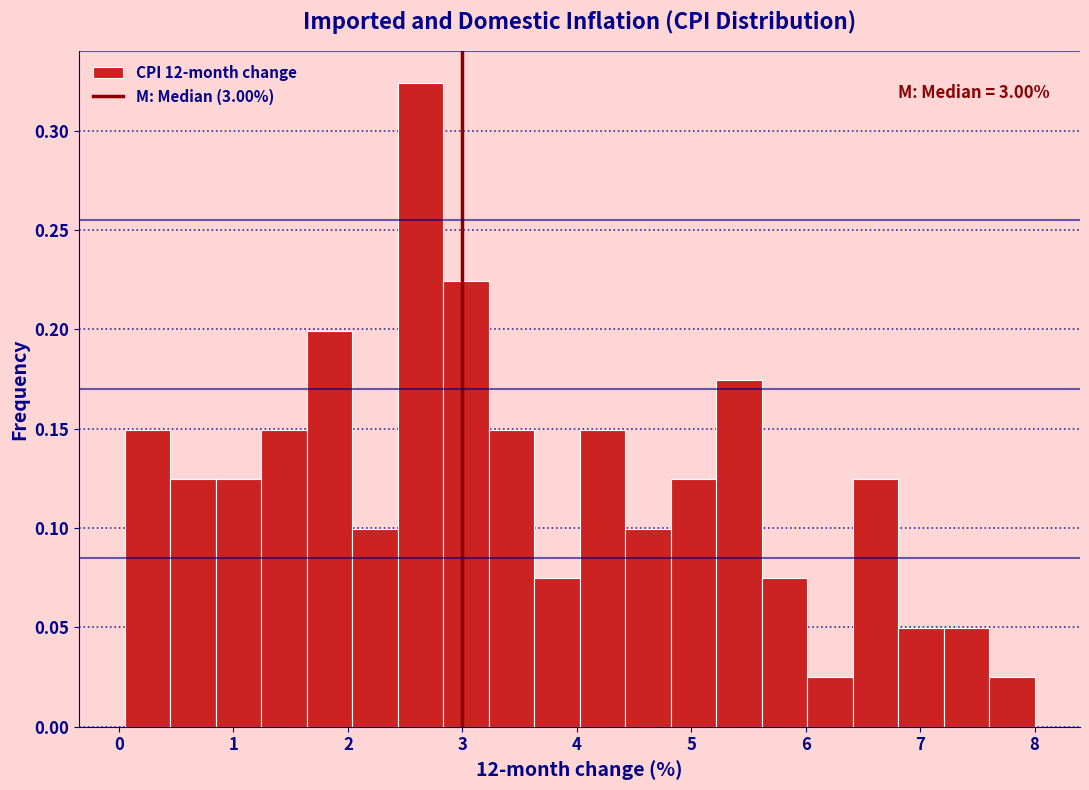

Read against the x-axis, roughly where is the centre of the tallest bar?

2.6